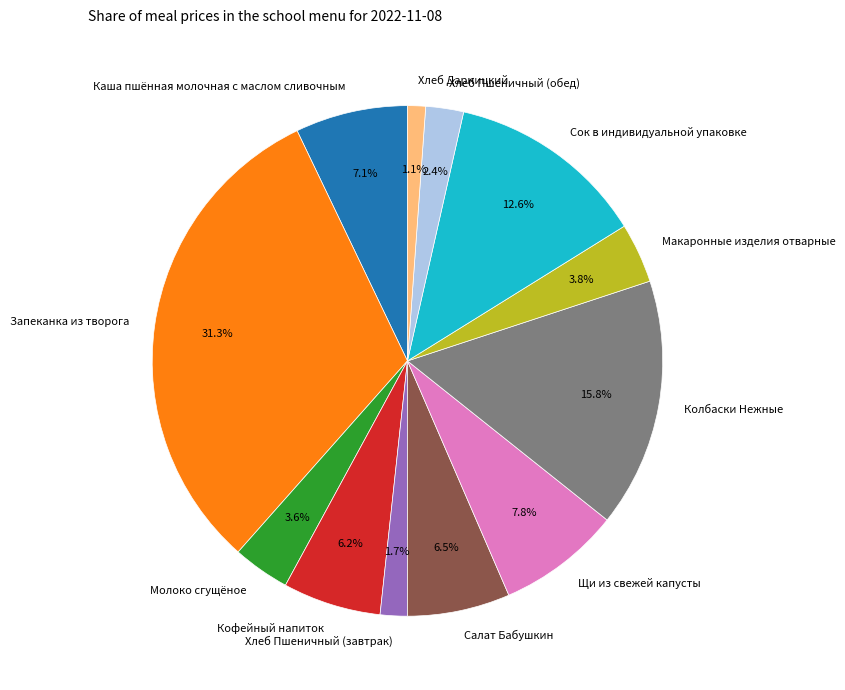

Does Каша пшённая молочная с маслом сливочным account for over 50% of the chart?

No